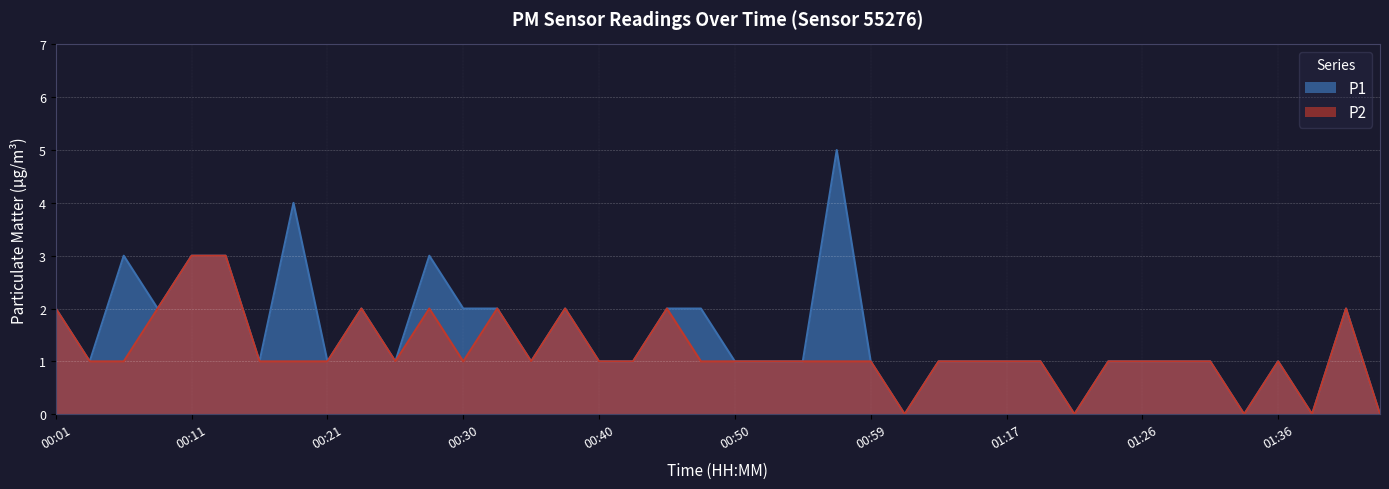

How many P1 values are between 1 and 2?

29